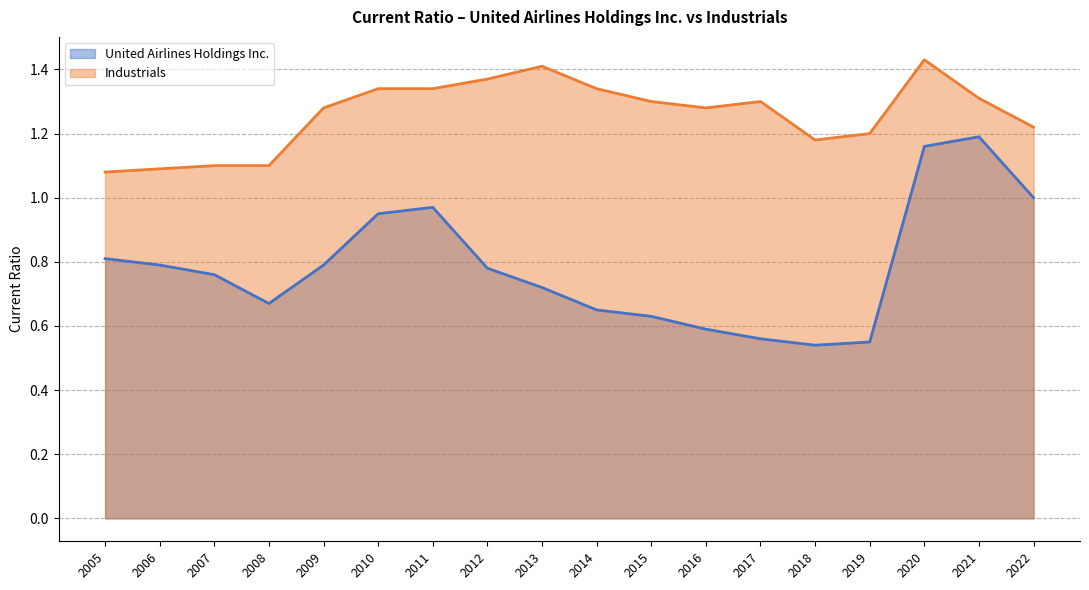

What is the difference between the maximum and minimum values in the United Airlines Holdings Inc. series?

0.6